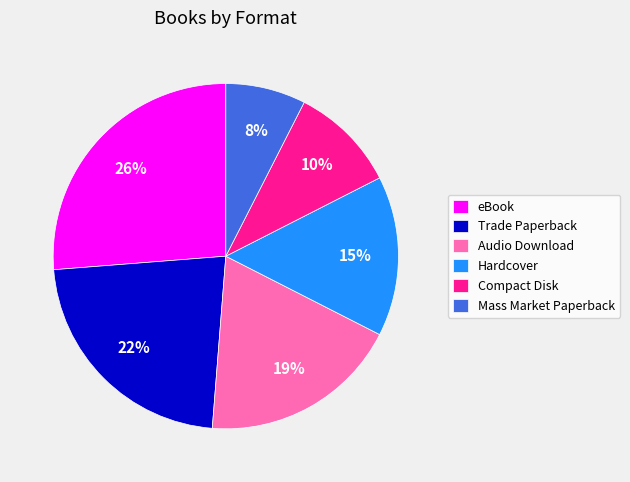

To the nearest percent, what is the average slice percentage?

17%